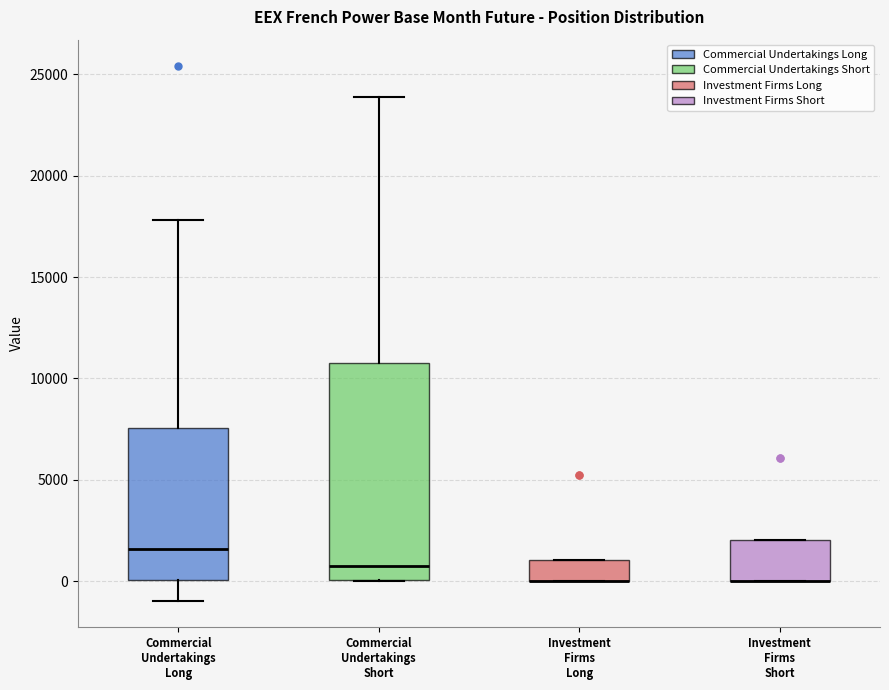

Where is the lower edge of the box for Investment Firms Short on the y-axis? The values are not printed on the chart, so give them approximately, as read against the axis.

0